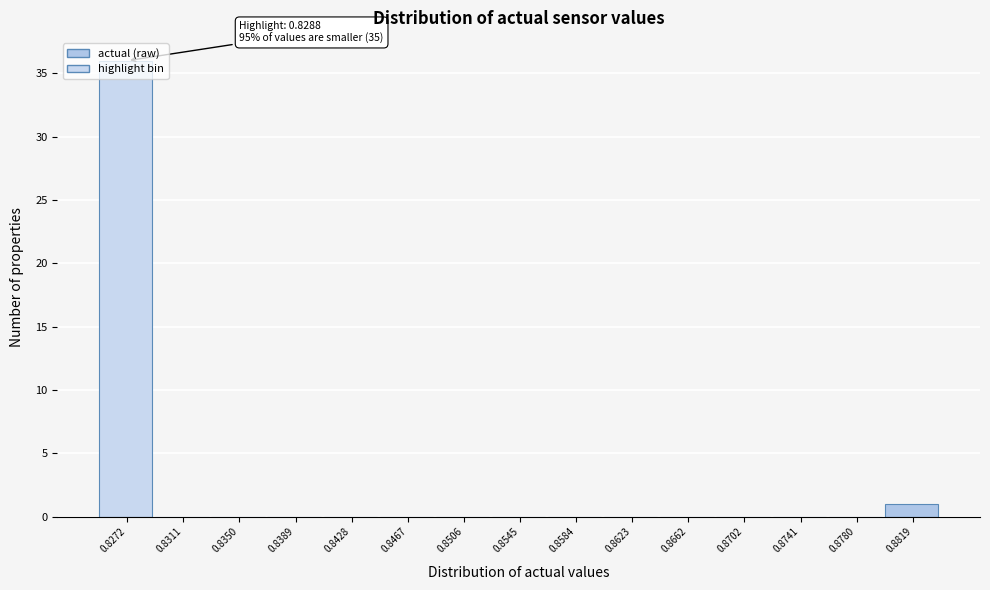

Between 0.8272 and 0.8311, which is larger?

0.8272